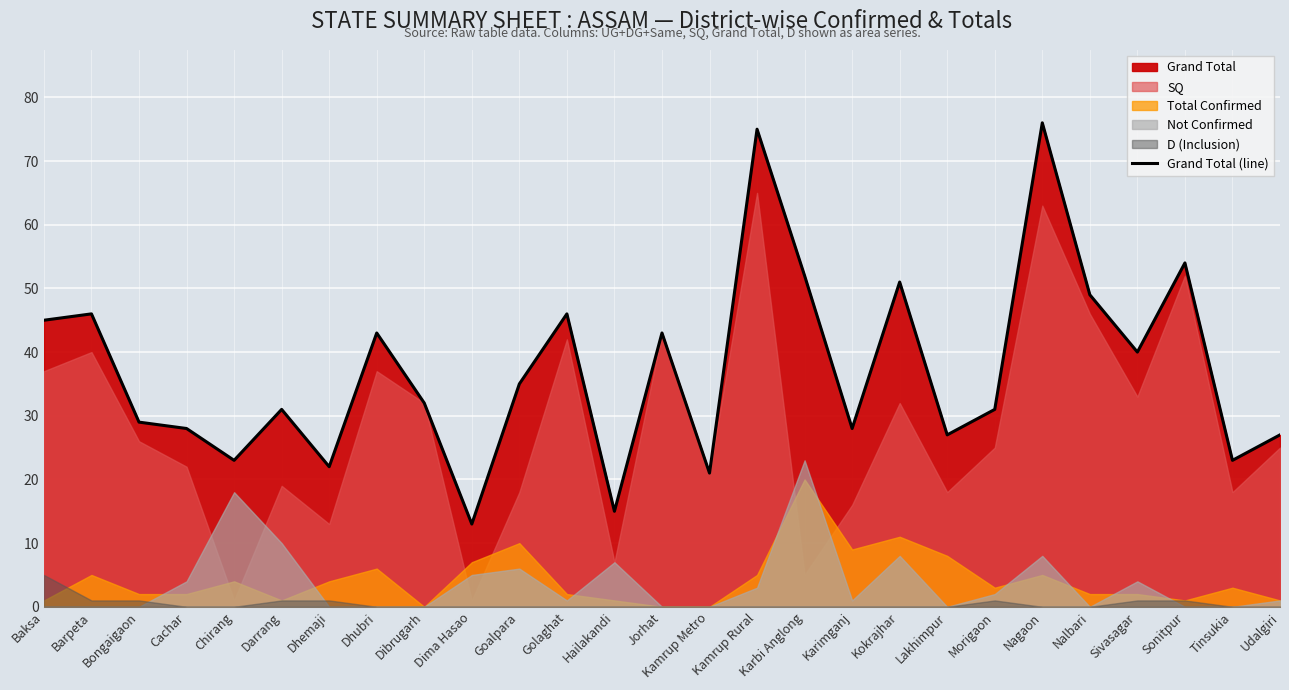

What is the approximate value at Sonitpur, to the nearest 10?

50